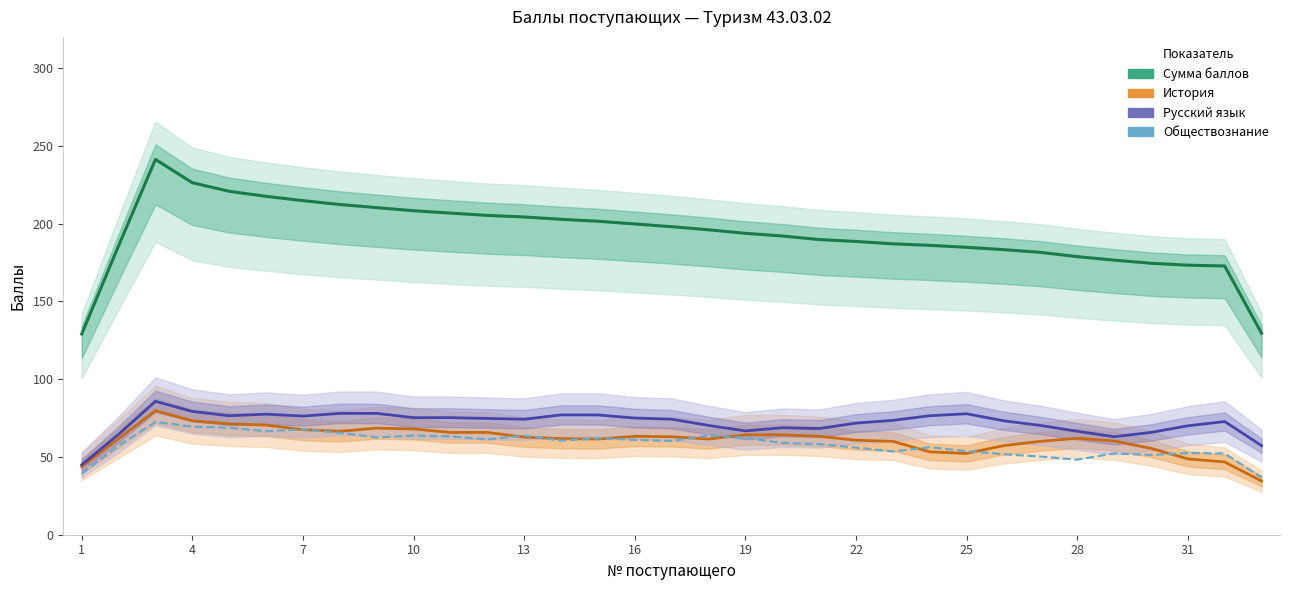

What is the sum of the История values at 14 and 19?

129.0